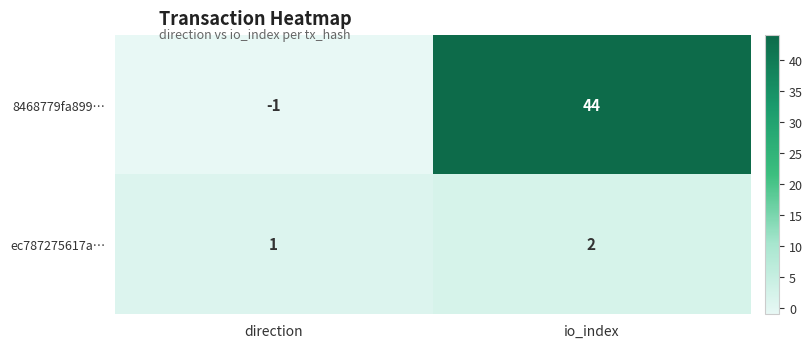

What is the smallest value displayed?

-1